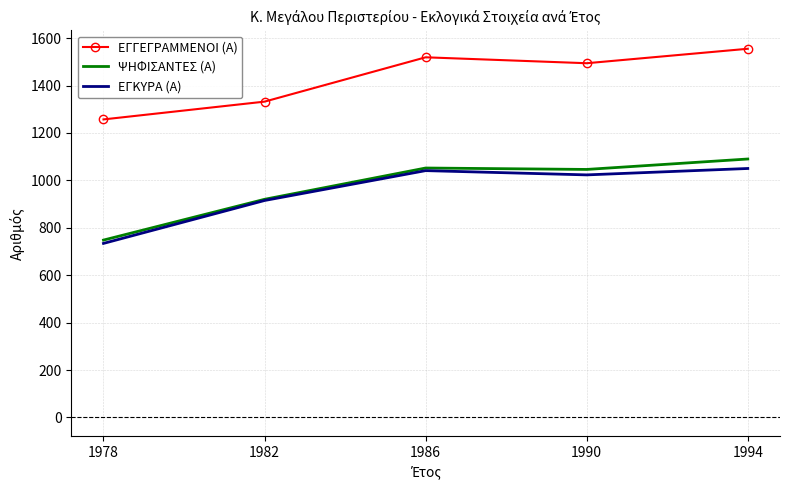

What is the total value across all series at 1990?

3563